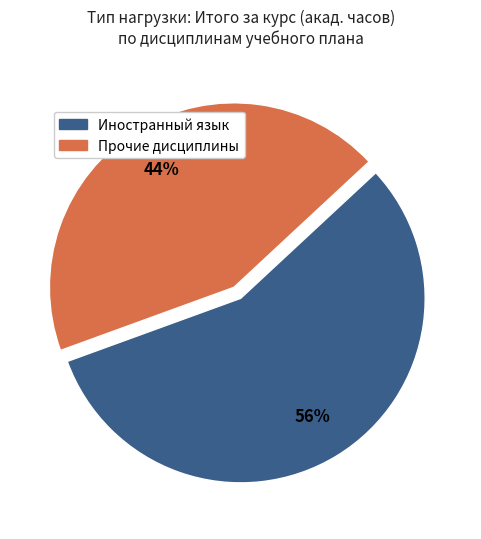

To the nearest percent, what is the average slice percentage?

50%